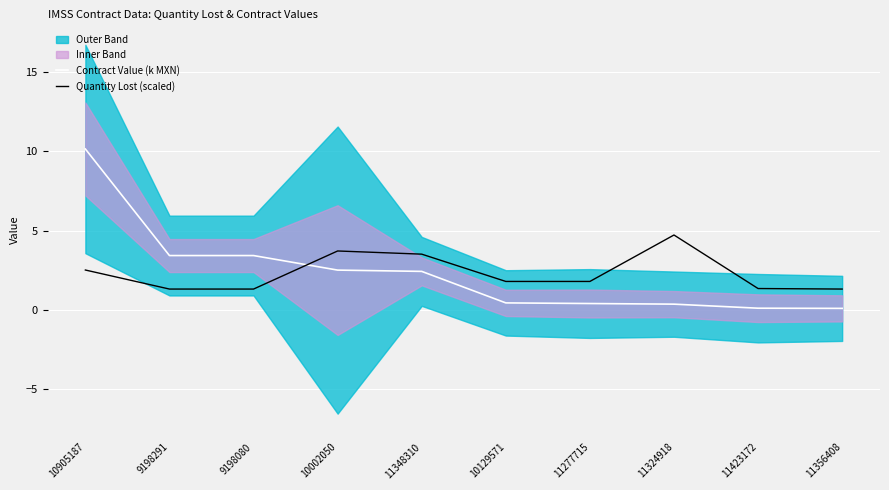

Reading right to left, transcribe all the data shown in this chart.

Contract Value (k MXN): 11356408=0.1	11423172=0.1	11324918=0.4	11277715=0.4	10129571=0.5	11348310=2.4	10002050=2.5	9198080=3.4	9198291=3.4	10905187=10.2
Quantity Lost (scaled): 11356408=1.3	11423172=1.4	11324918=4.7	11277715=1.8	10129571=1.8	11348310=3.5	10002050=3.7	9198080=1.3	9198291=1.3	10905187=2.5